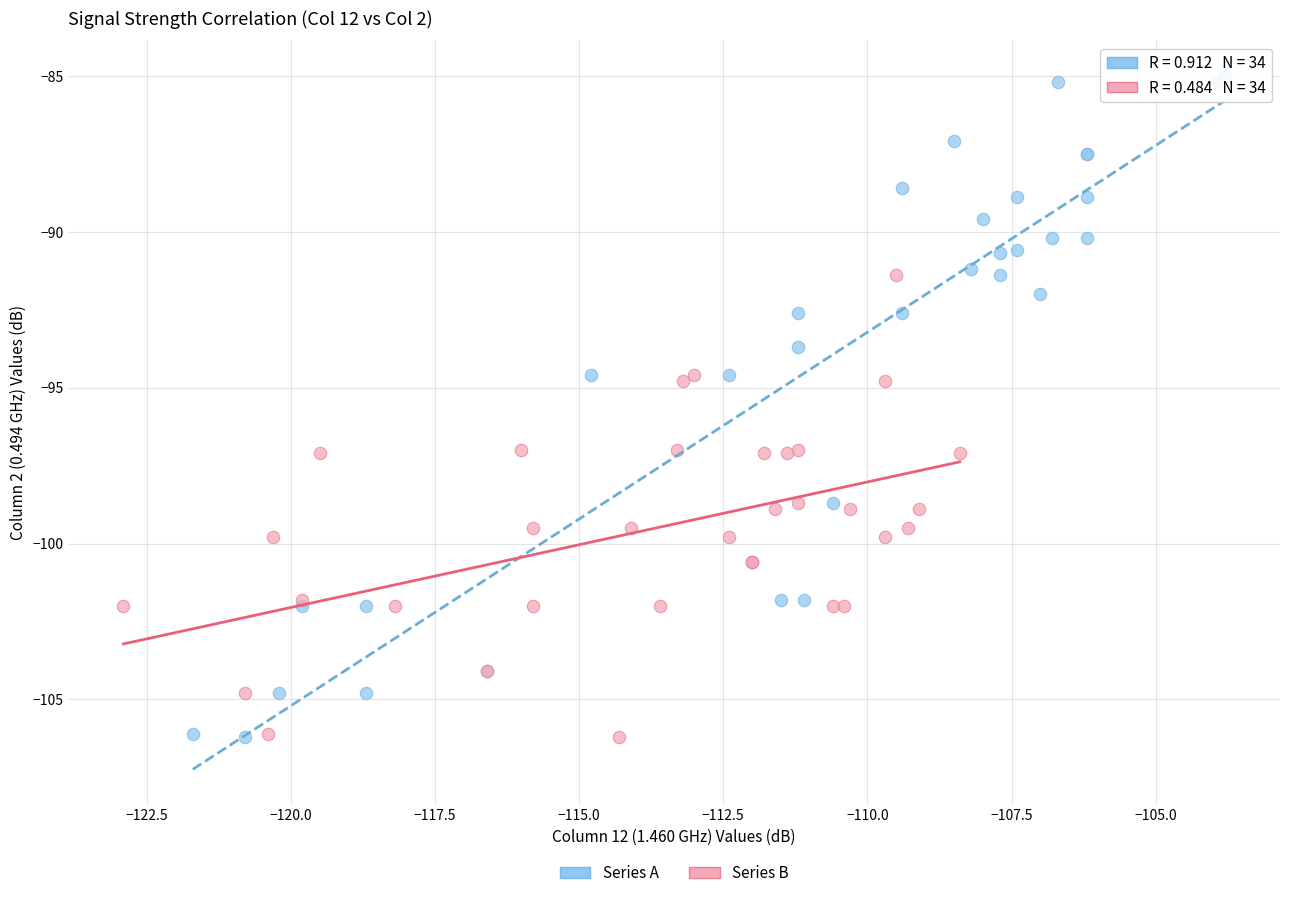

Which series contains the highest Y value?

Series A